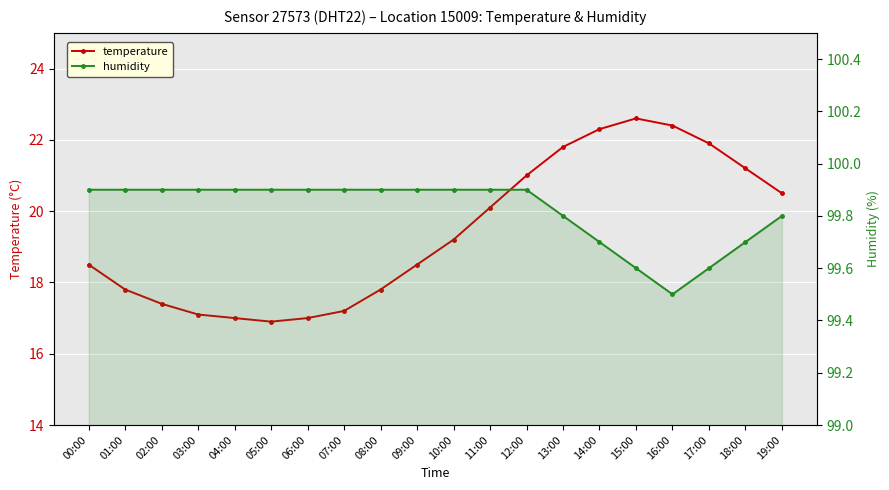

Reading left to right, transcribe all the data shown in this chart.

temperature: 18.5	17.8	17.4	17.1	17.0	16.9	17.0	17.2	17.8	18.5	19.2	20.1	21.0	21.8	22.3	22.6	22.4	21.9	21.2	20.5
humidity: 99.9	99.9	99.9	99.9	99.9	99.9	99.9	99.9	99.9	99.9	99.9	99.9	99.9	99.8	99.7	99.6	99.5	99.6	99.7	99.8